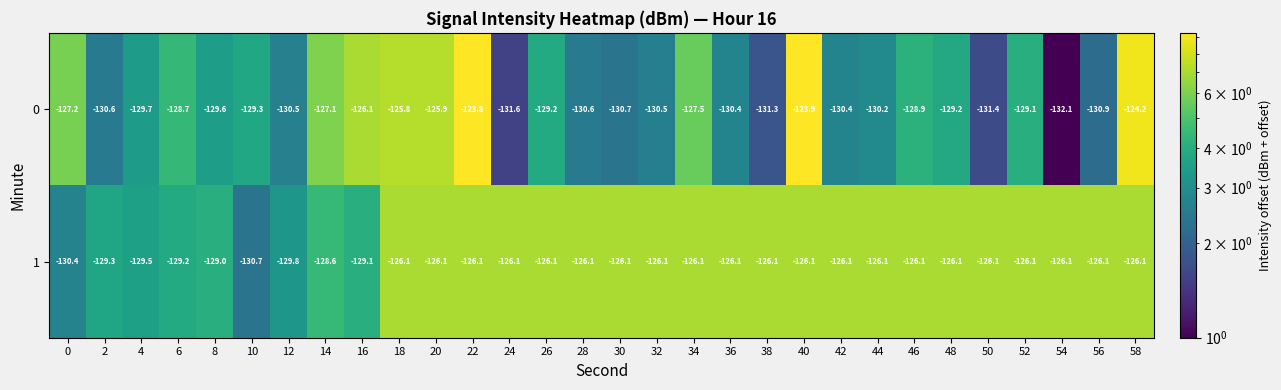

Is it true that 1 equals -126.1 at 28?

True